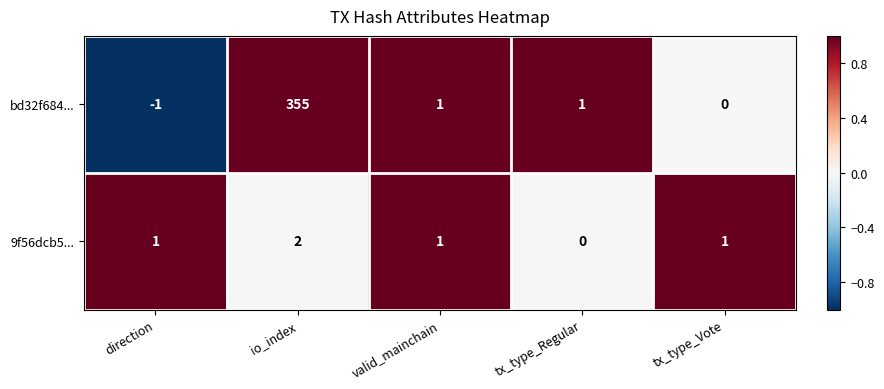

Rank the series by their maximum value, from lowest to highest.

9f56dcb5..., bd32f684...